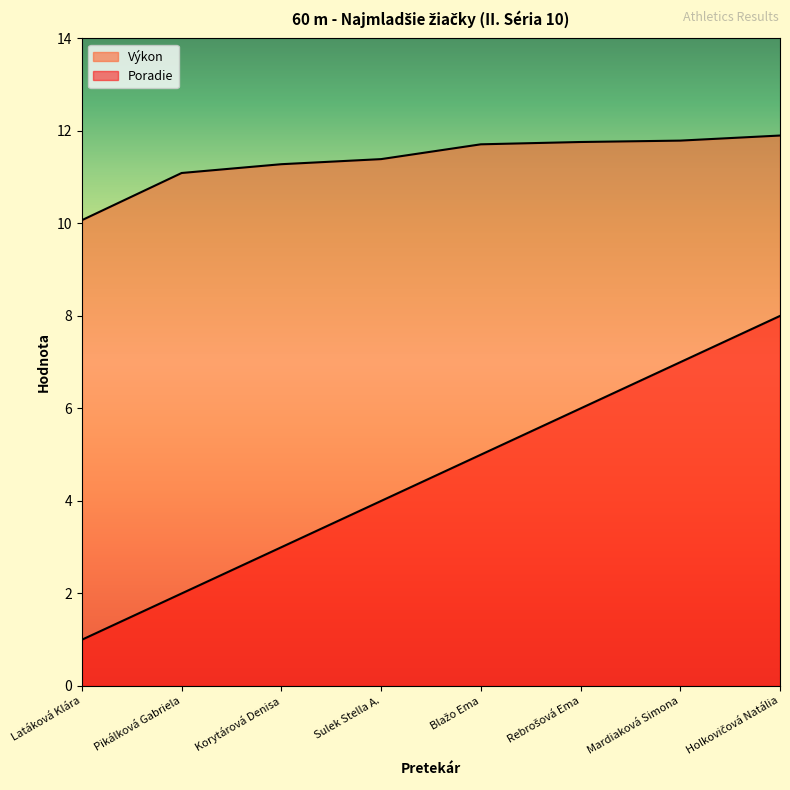

At which category does the chart reach its peak across all series?

Holkovičová Natália